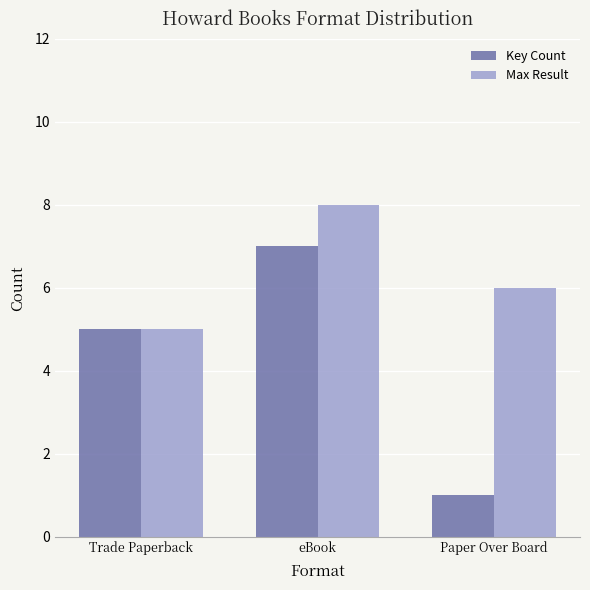

At how many categories does at least one series exceed 4?

3